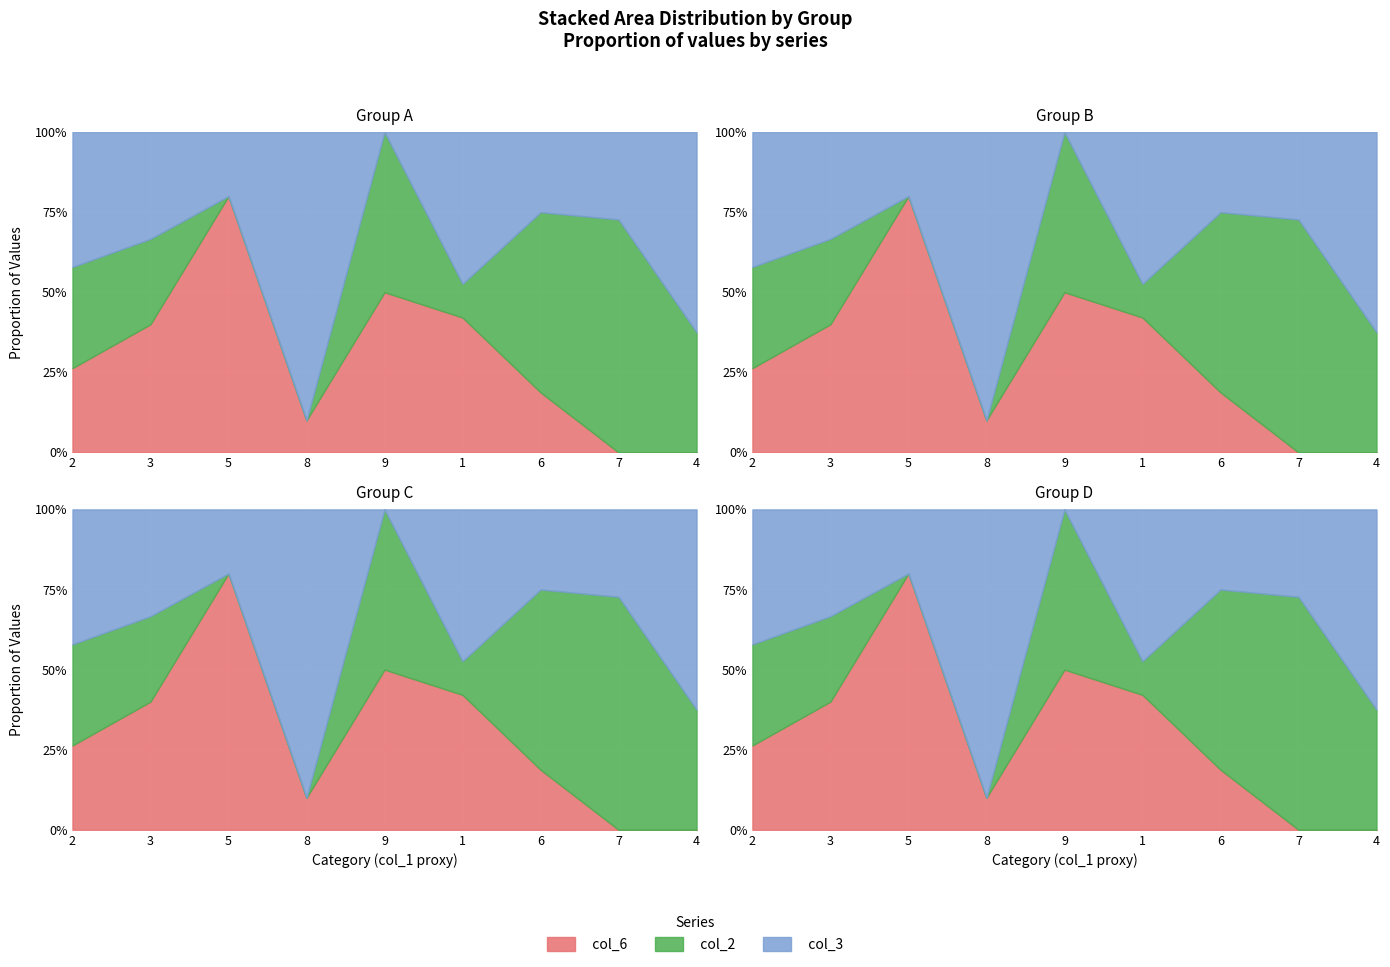

Which series has the largest total across all categories?

col_3